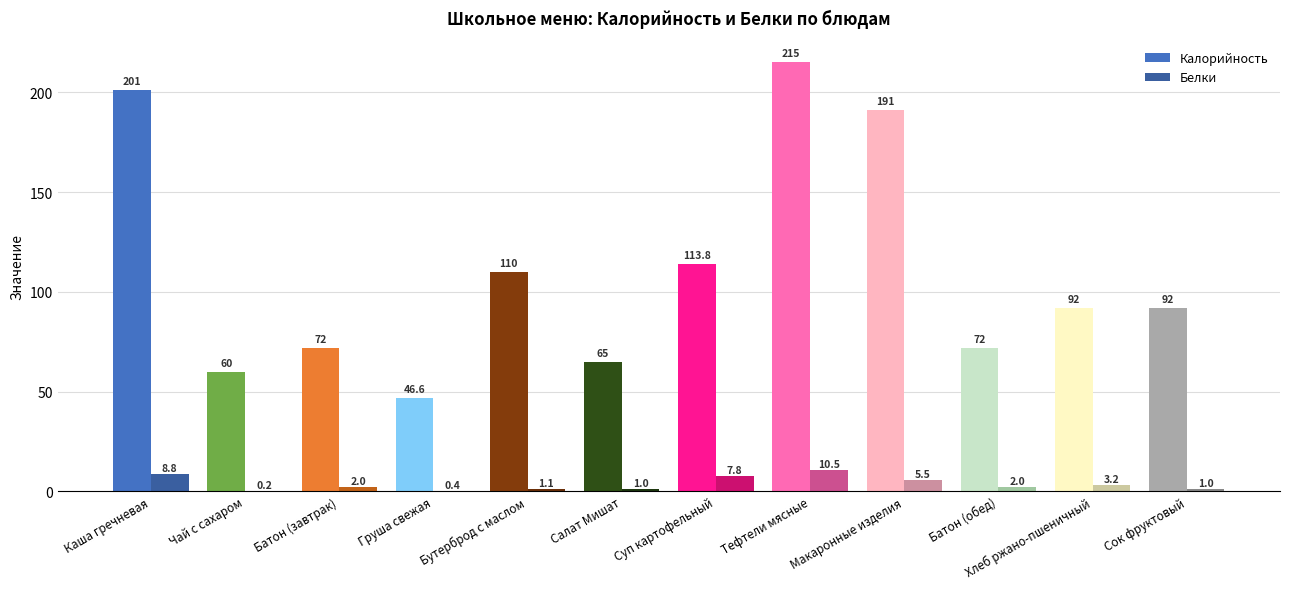

At which category is the sum across all series the highest?

Тефтели мясные